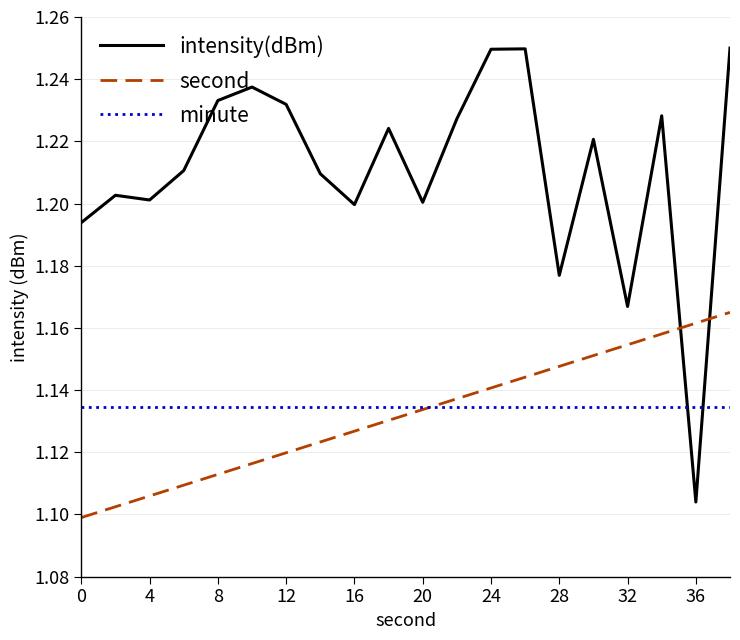

Which series has the largest range (max minus min)?

intensity(dBm)